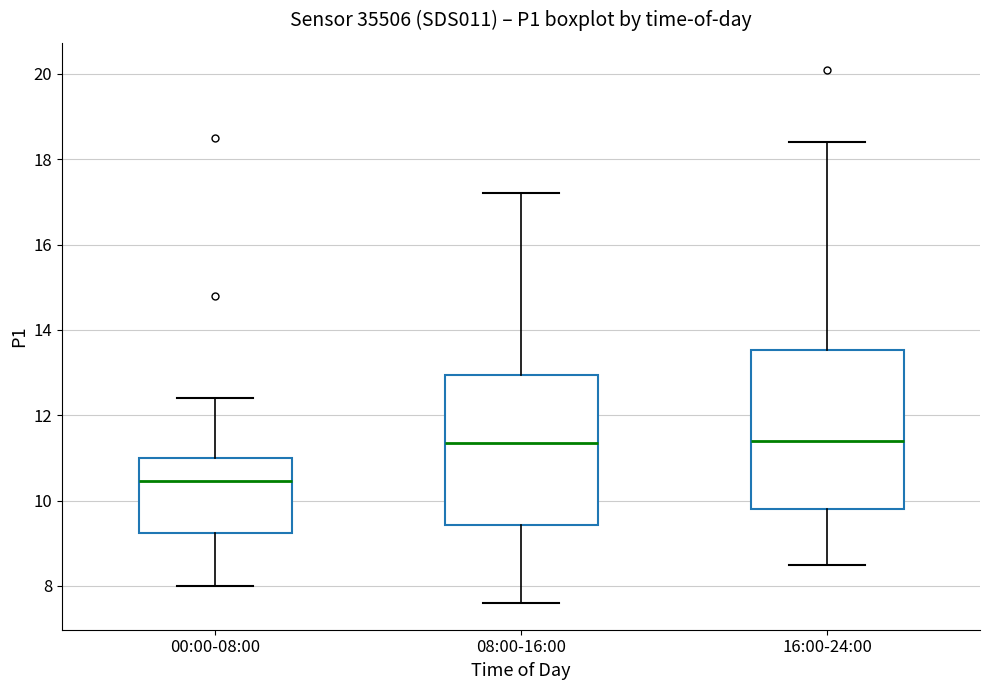

Reading left to right, read every box against the y-axis: the position of its median line, the range the box covers, and the ends of its whiskers. The values are not printed on the chart, so give them approximately, as read against the axis.

00:00-08:00: median 10.4, box 9.2 to 11.0, whiskers 8.0 to 12.4
08:00-16:00: median 11.4, box 9.4 to 13.0, whiskers 7.6 to 17.2
16:00-24:00: median 11.4, box 9.8 to 13.6, whiskers 8.6 to 18.4